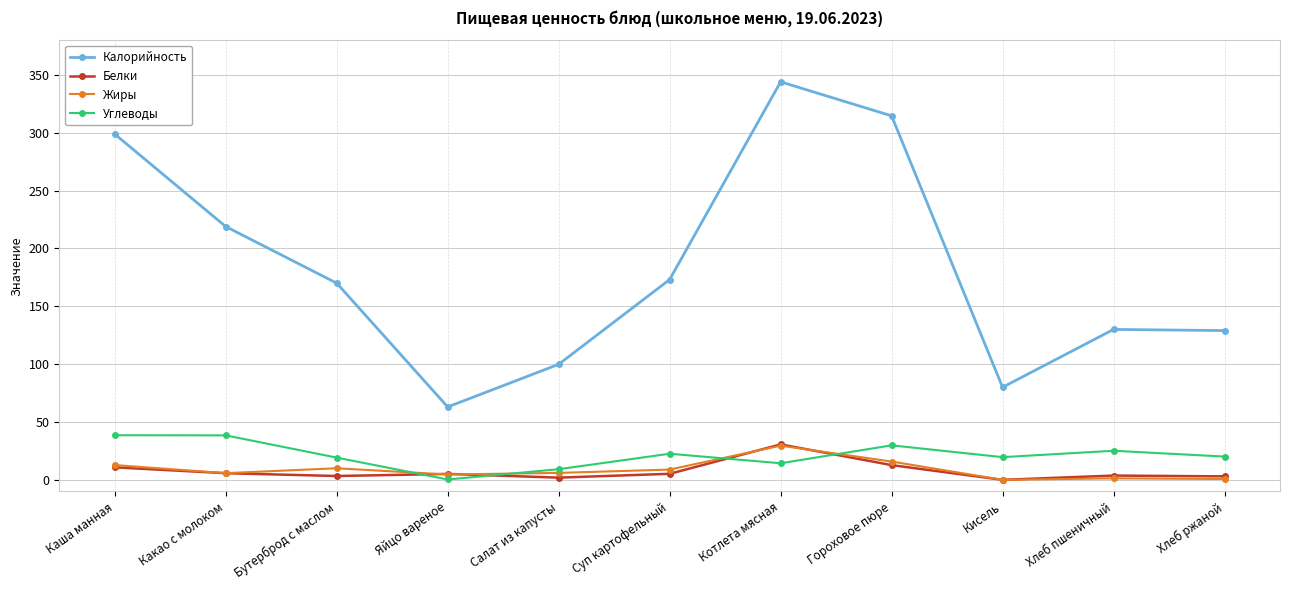

Which series has the largest range (max minus min)?

Калорийность